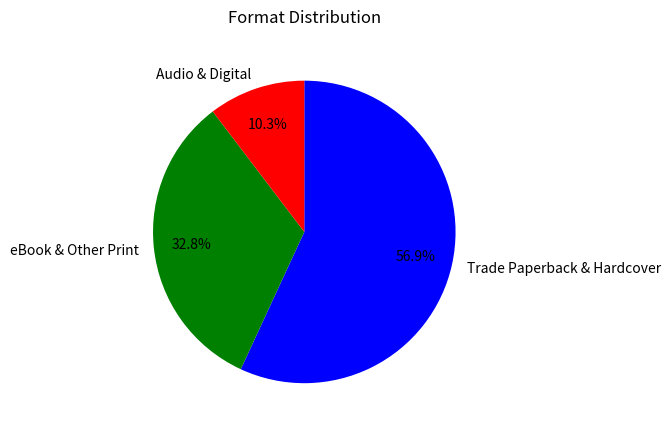

How many segments does this pie chart have?

3